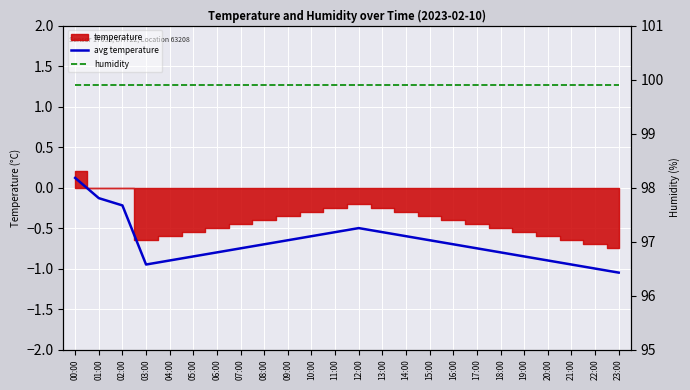

Read the avg temperature value at 19:00.

-0.8